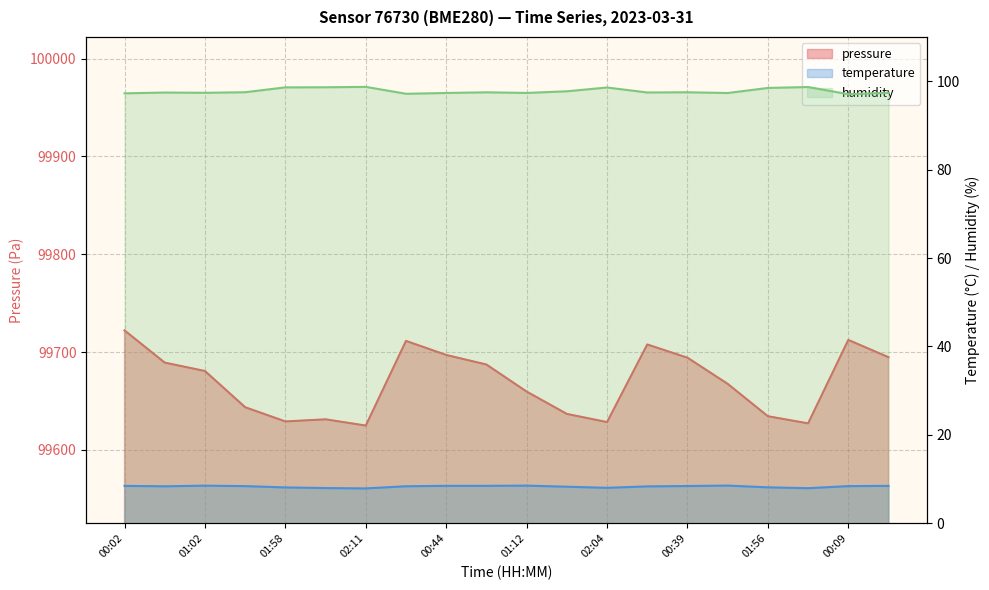

Reading right to left, transcribe all the data shown in this chart.

pressure: 99694.7	99712.4	99627.1	99634.4	99667.5	99694.2	99707.7	99628.4	99636.8	99659.6	99687.2	99697.0	99711.4	99624.8	99631.2	99629.0	99643.6	99680.6	99689.2	99722.1
temperature: 8.5	8.4	8.0	8.2	8.6	8.4	8.4	8.0	8.3	8.5	8.5	8.5	8.4	7.9	8.0	8.1	8.4	8.5	8.4	8.5
humidity: 97.4	97.0	98.7	98.5	97.3	97.5	97.4	98.6	97.7	97.3	97.5	97.3	97.2	98.7	98.6	98.6	97.5	97.4	97.4	97.2